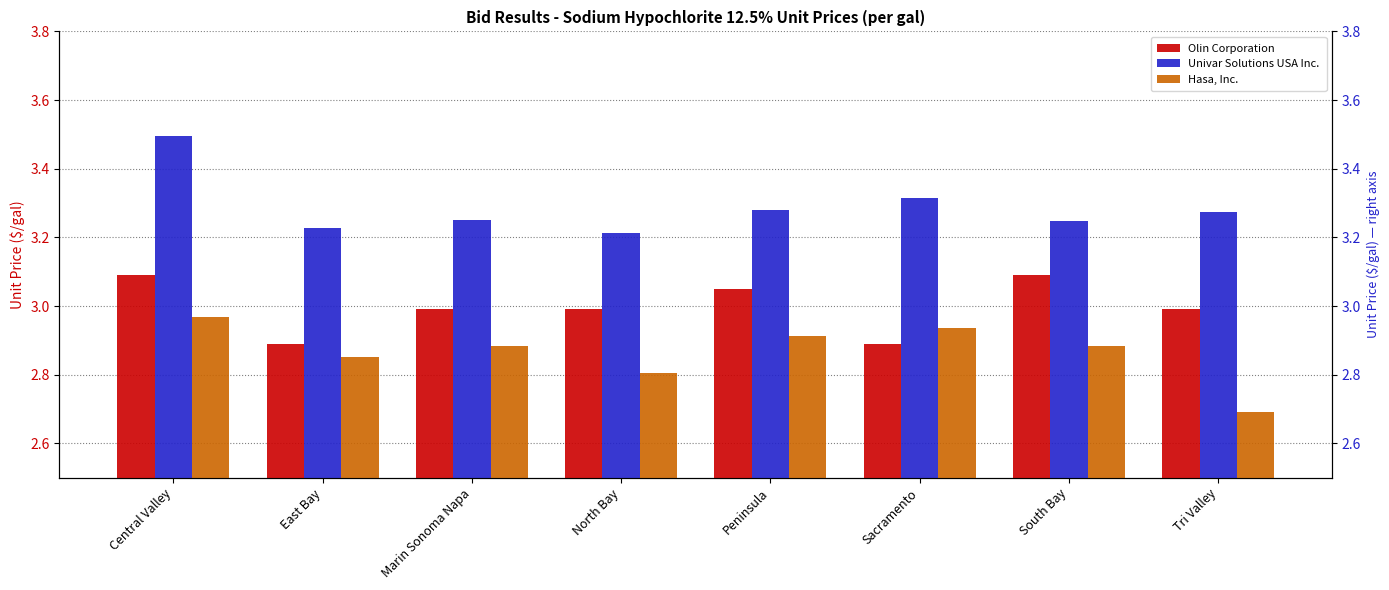

Reading left to right, list all the values displayed in this chart.

Olin Corporation: Central Valley=3.1	East Bay=2.9	Marin Sonoma Napa=3.0	North Bay=3.0	Peninsula=3.0	Sacramento=2.9	South Bay=3.1	Tri Valley=3.0
Univar Solutions USA Inc.: Central Valley=3.5	East Bay=3.2	Marin Sonoma Napa=3.2	North Bay=3.2	Peninsula=3.3	Sacramento=3.3	South Bay=3.2	Tri Valley=3.3
Hasa, Inc.: Central Valley=3.0	East Bay=2.9	Marin Sonoma Napa=2.9	North Bay=2.8	Peninsula=2.9	Sacramento=2.9	South Bay=2.9	Tri Valley=2.7